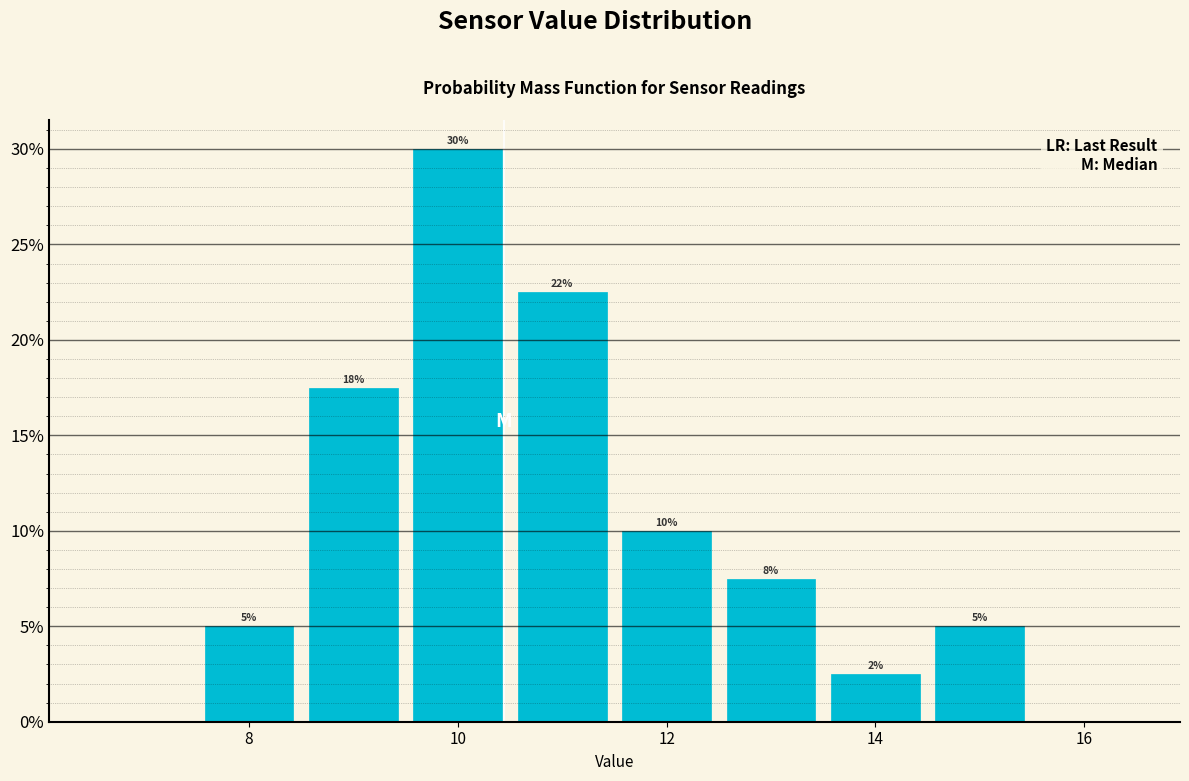

Which range on the x-axis has the tallest bar?

9.5 to 10.5